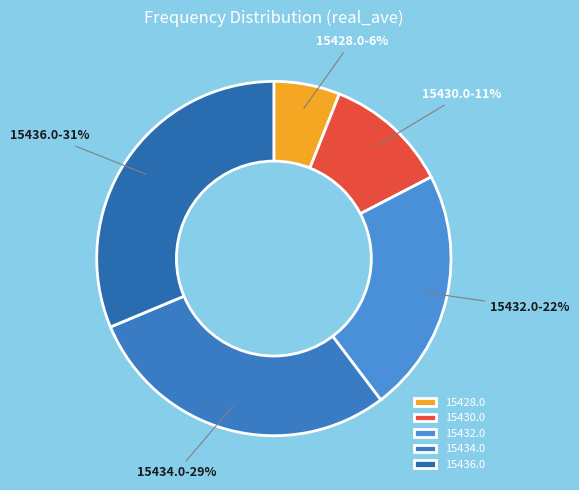

True or false: 15434.0 accounts for 29% of the total.

True